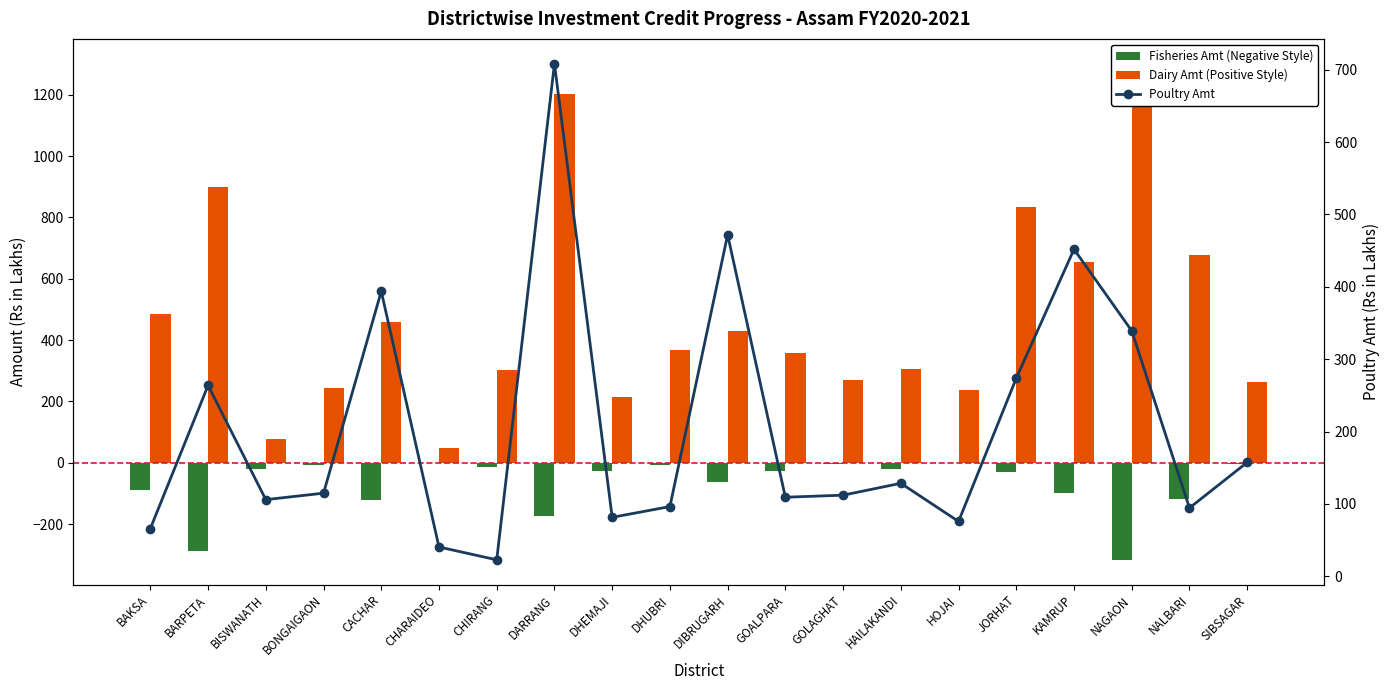

At which category is the sum across all series the highest?

DARRANG